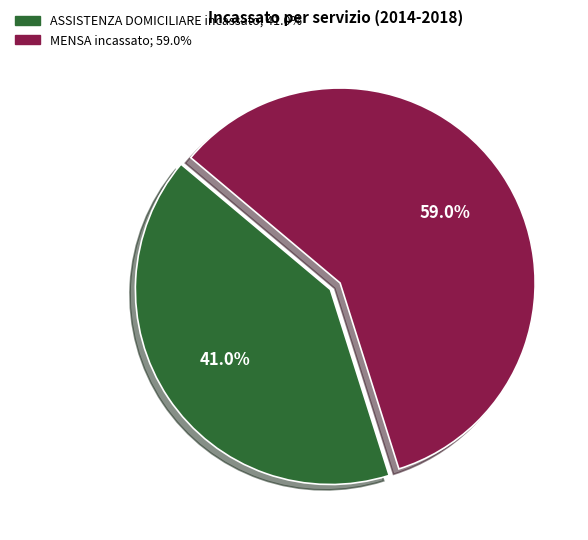

Is there any slice that represents more than half of the pie?

Yes